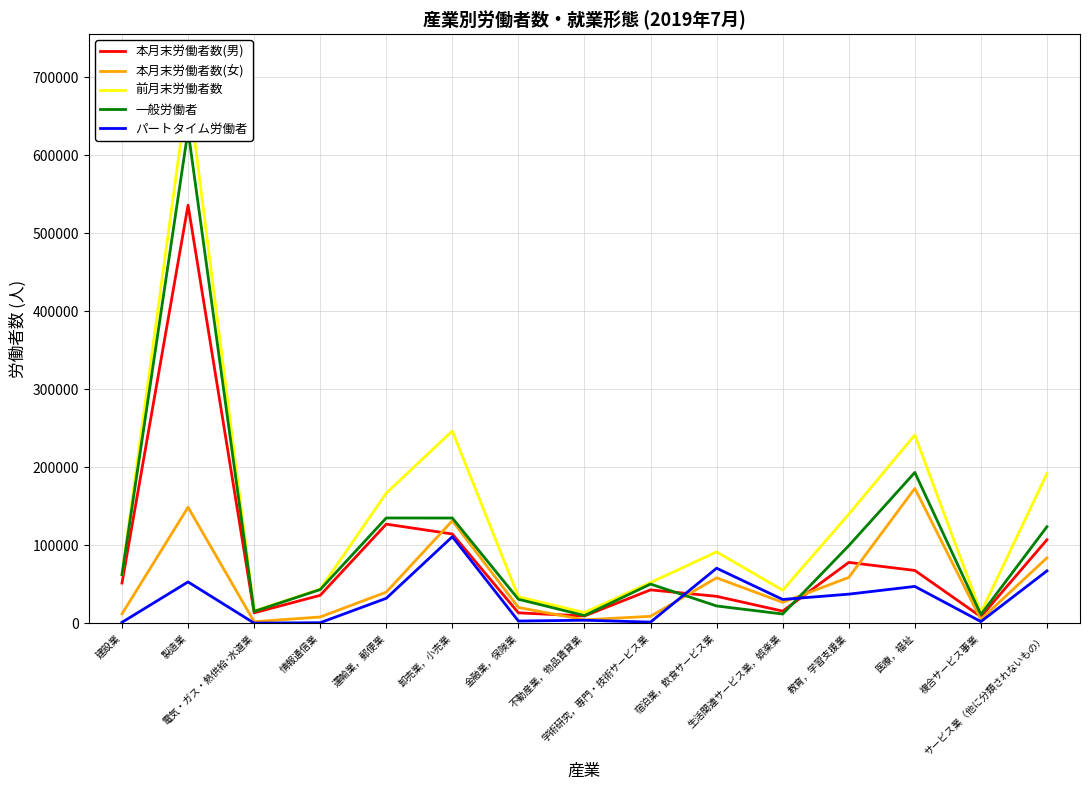

How many categories are shown in the chart?

15